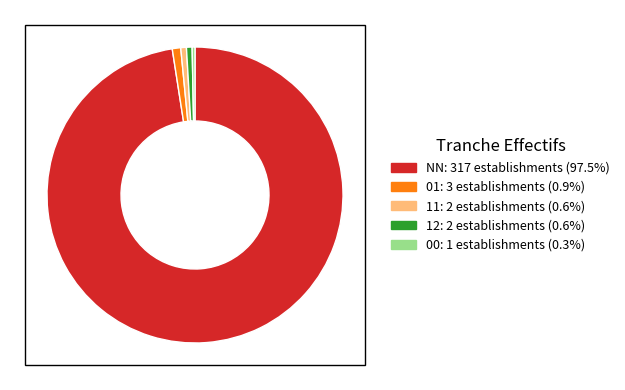

Does 00 account for over 50% of the chart?

No